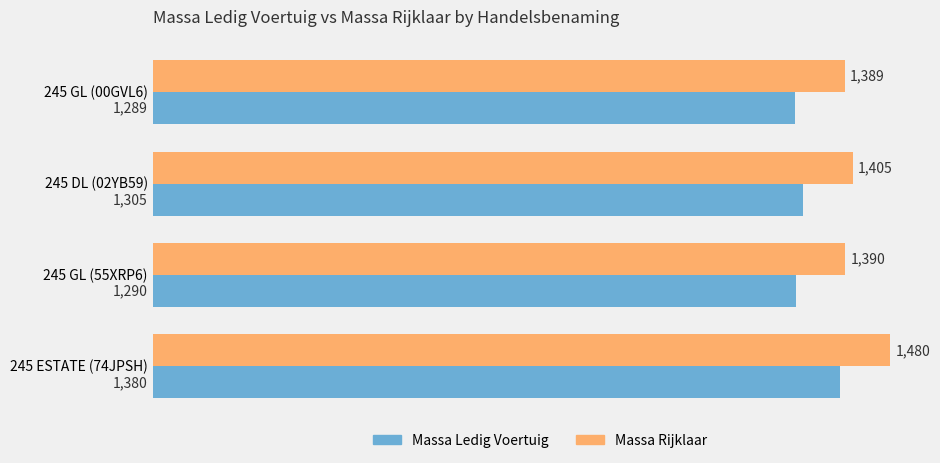

What is the smallest value displayed?

1289